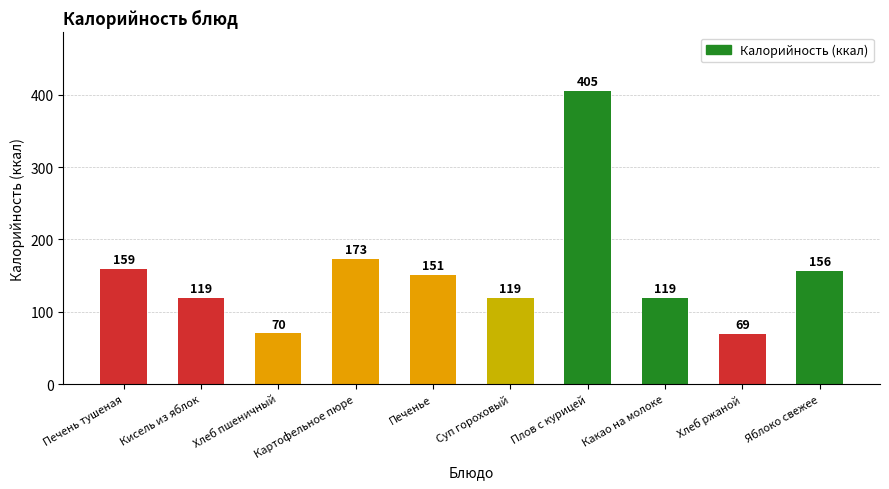

What is the change in value from Кисель из яблок to Яблоко свежее?

+37.0